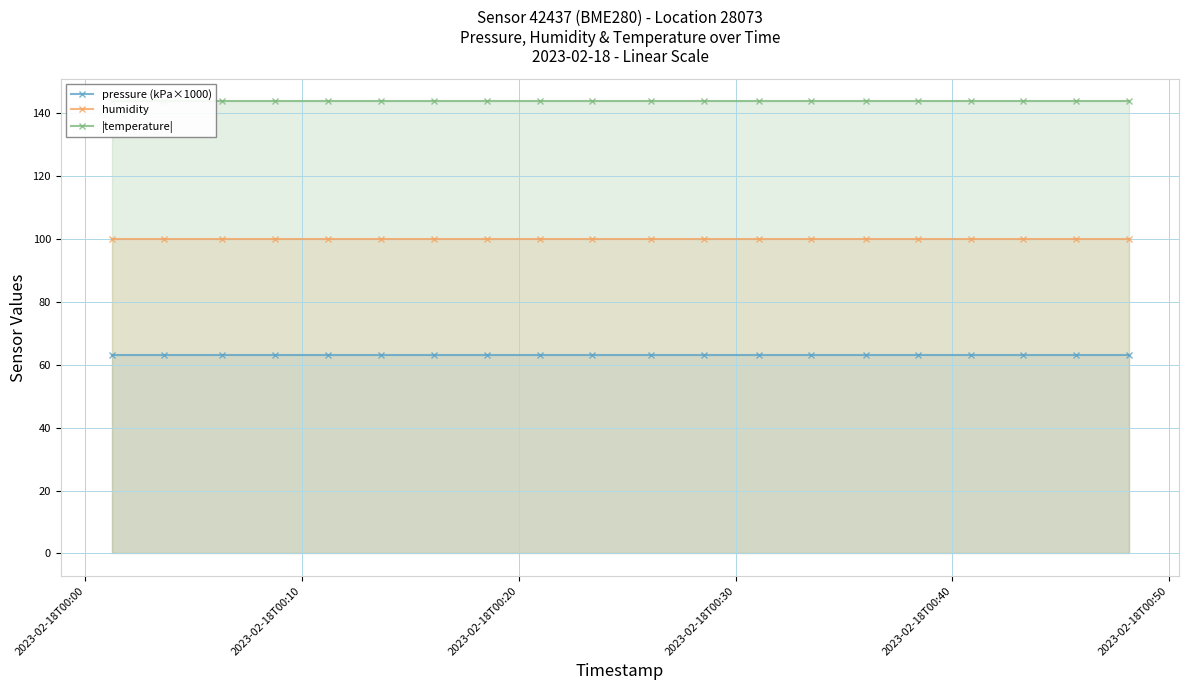

True or false: pressure (kPa×1000) and humidity cross at least once.

False